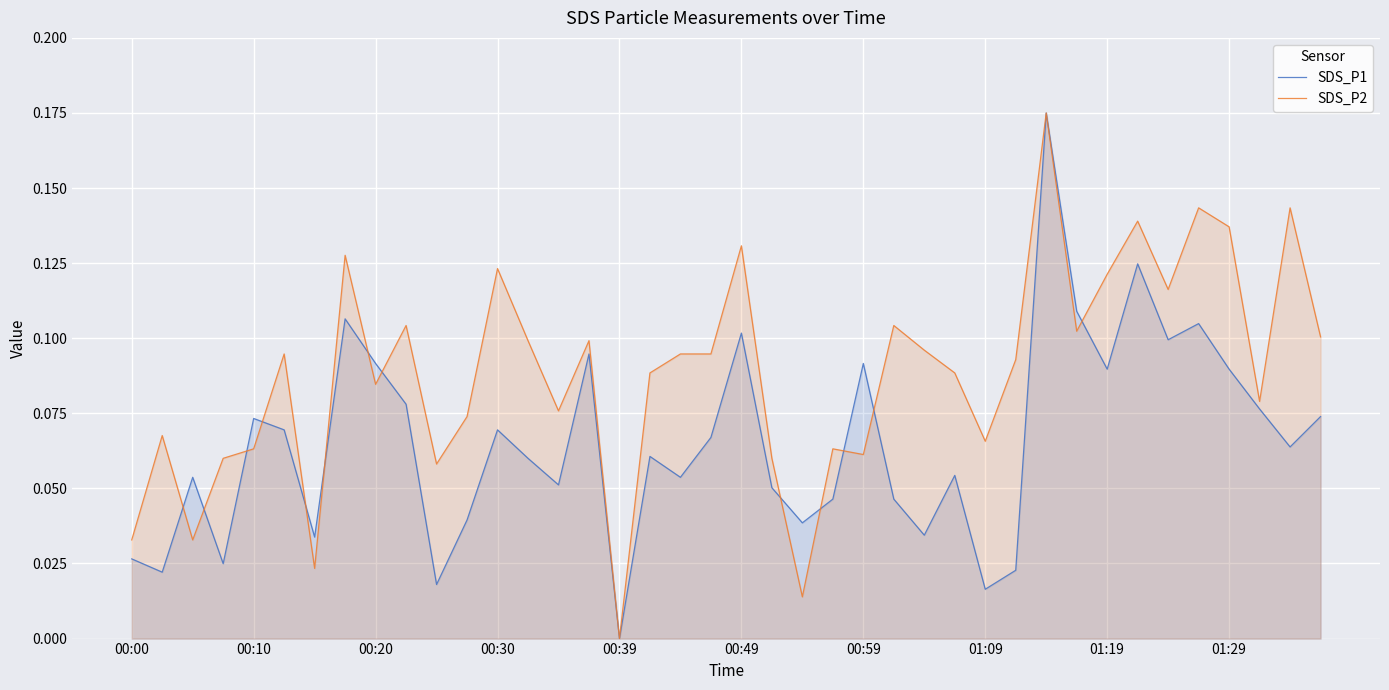

At which category does the chart reach its minimum across all series?

00:39